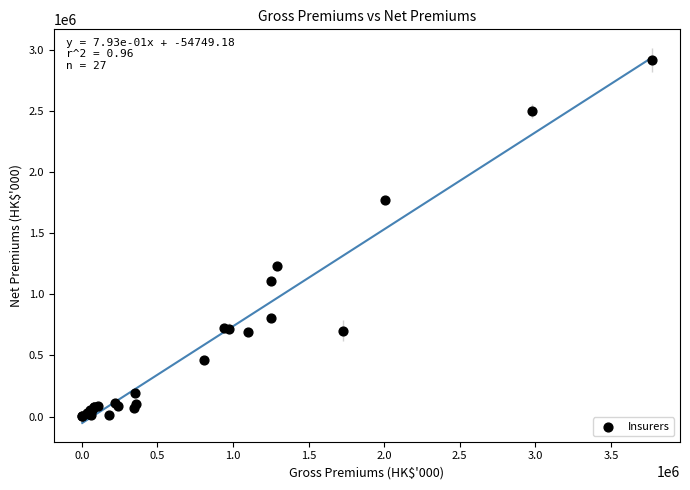

What Y value in the scatter plot is closest to 1458612?

1232124